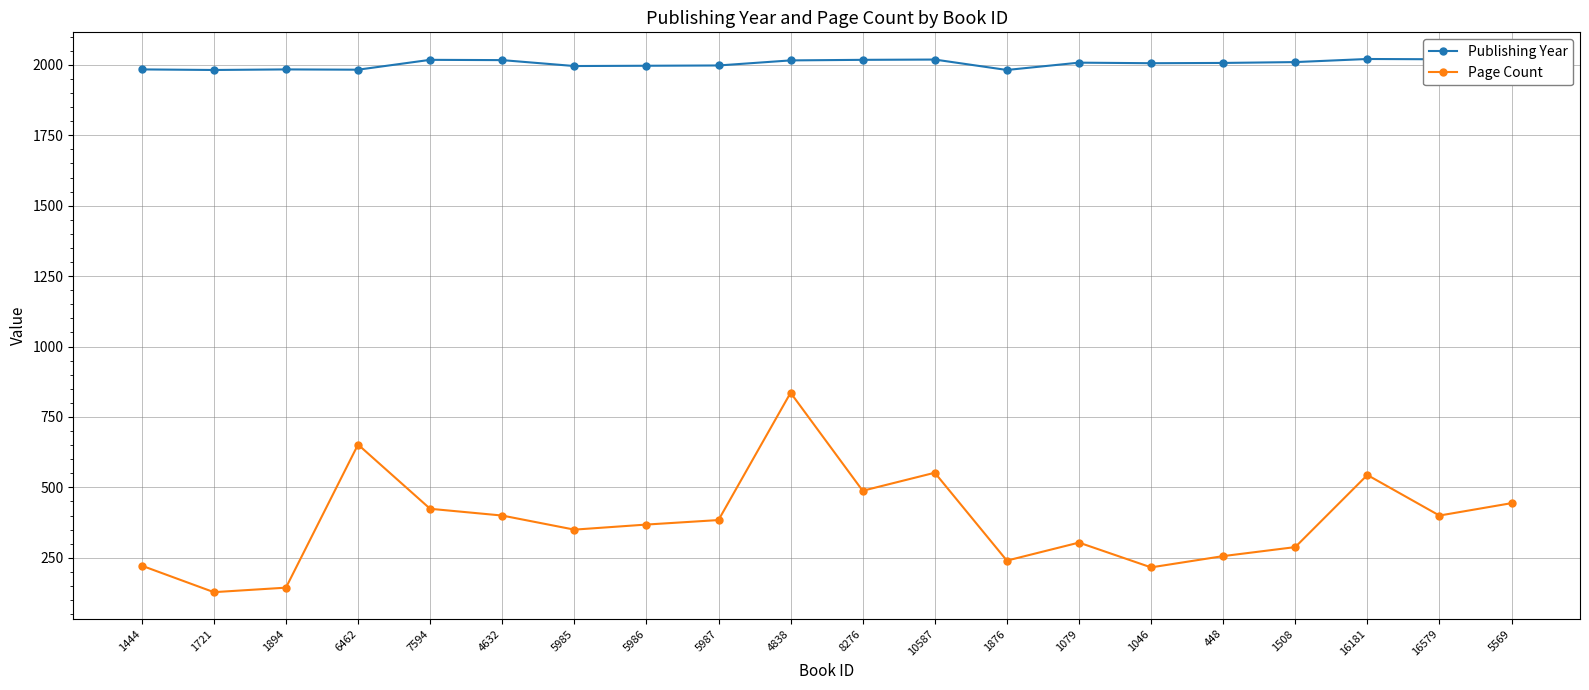

Where does the Publishing Year series first go above 2008?

7594